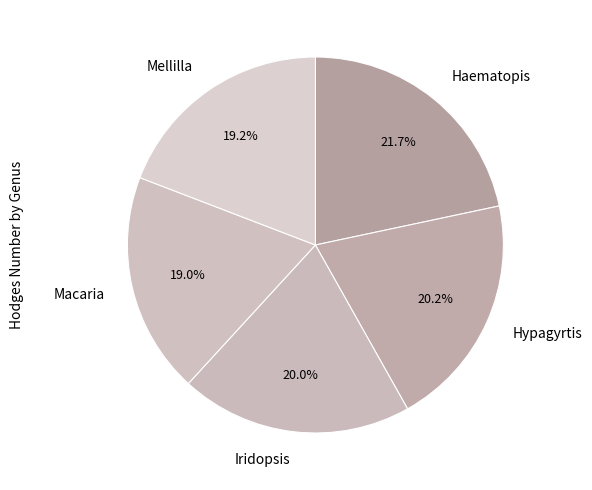

True or false: Iridopsis accounts for 7% of the total.

False